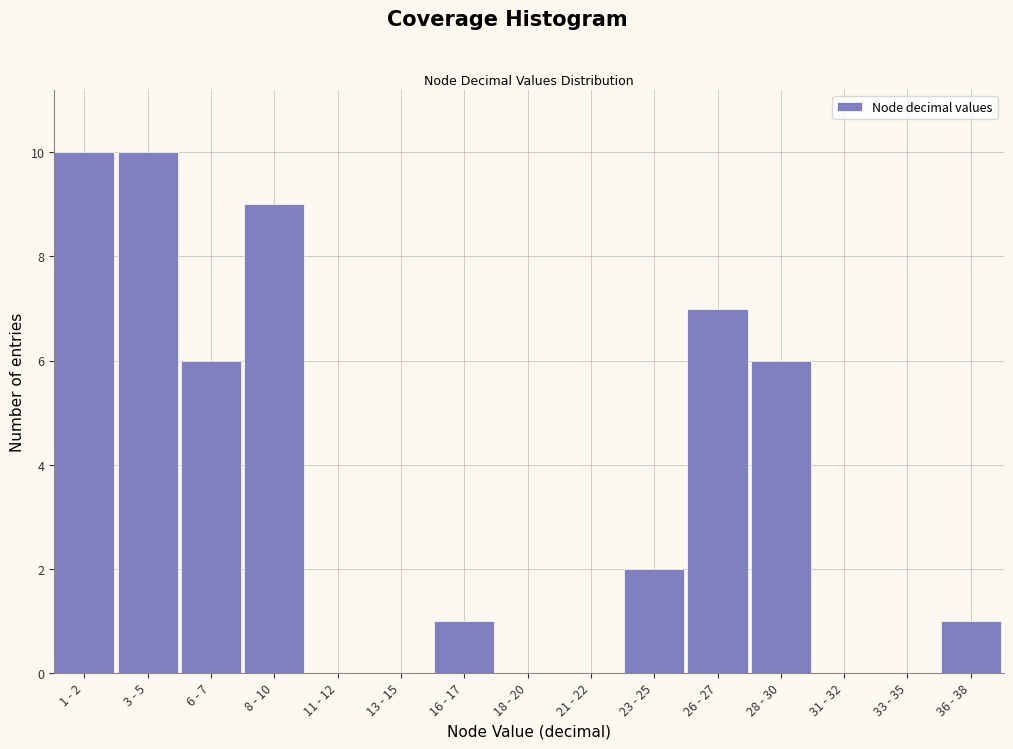

Reading left to right, transcribe all the data shown in this chart.

1 - 2=10	3 - 5=10	6 - 7=6	8 - 10=9	11 - 12=0	13 - 15=0	16 - 17=1	18 - 20=0	21 - 22=0	23 - 25=2	26 - 27=7	28 - 30=6	31 - 32=0	33 - 35=0	36 - 38=1